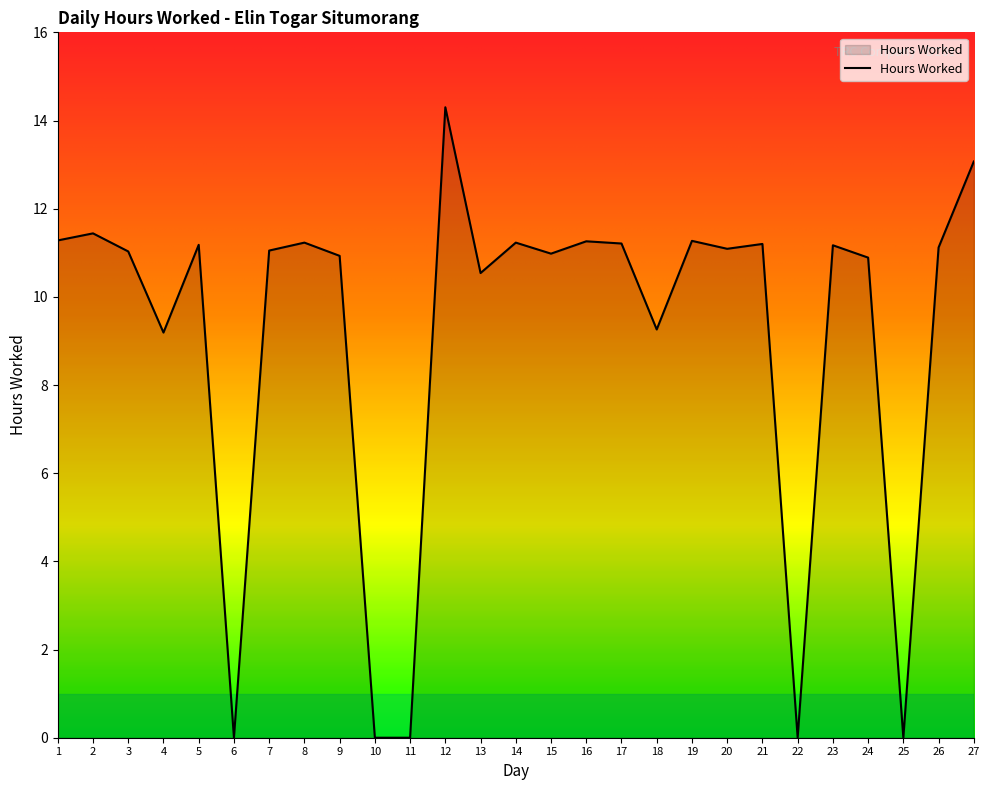

Where is the first local maximum?

2